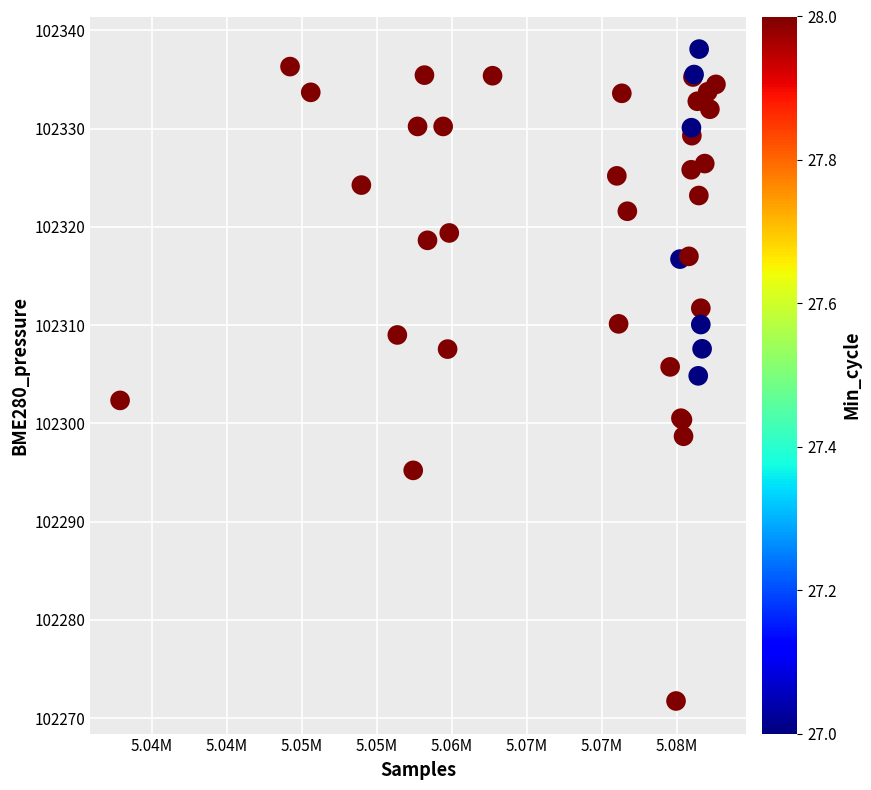

What Y value in the scatter plot is closest to 102304?

102304.8